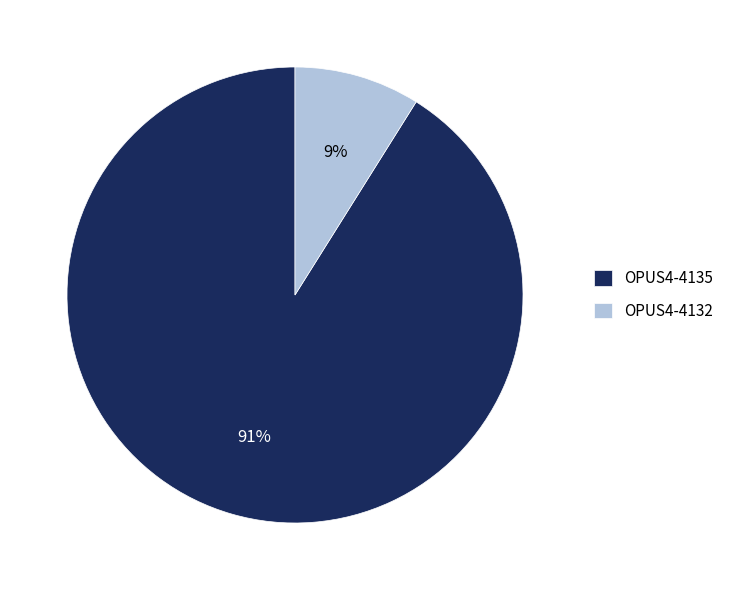

To the nearest percent, what portion does OPUS4-4135 represent?

91%